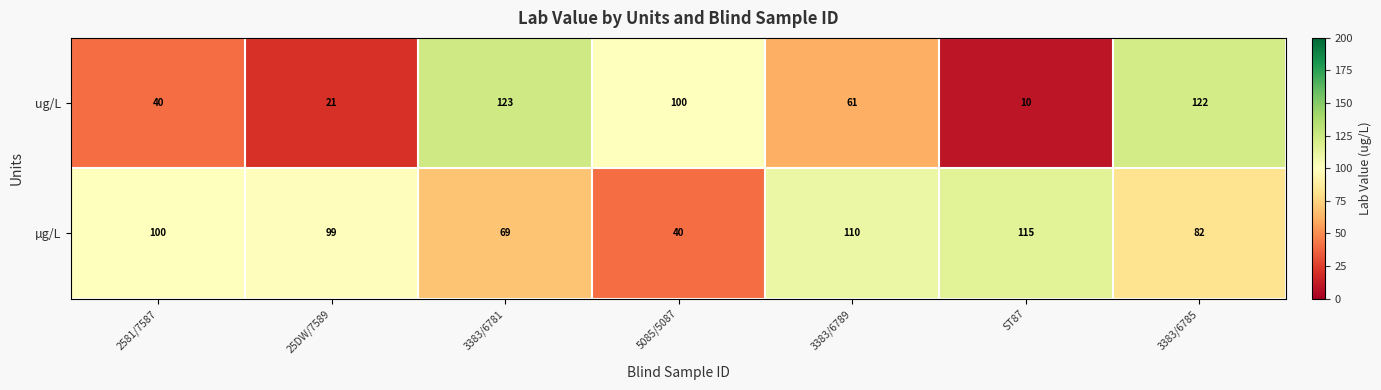

At how many categories does at least one series exceed 70?

7